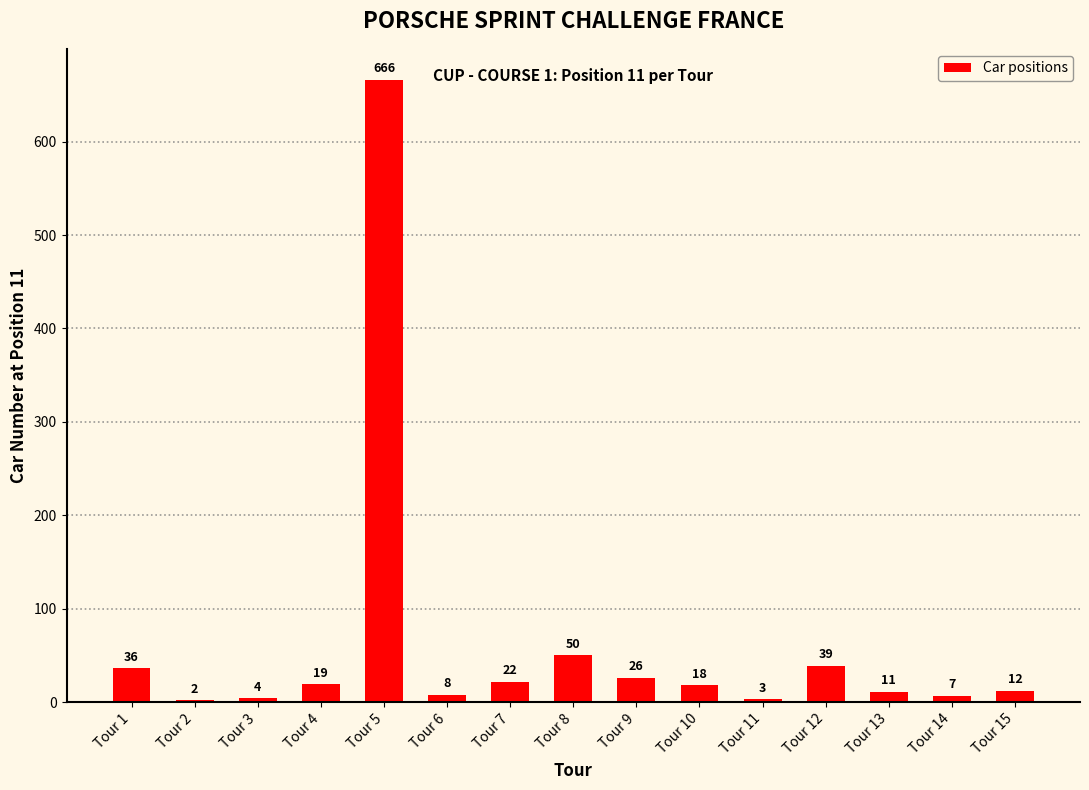

Reading left to right, extract all data points from this chart.

36	2	4	19	666	8	22	50	26	18	3	39	11	7	12